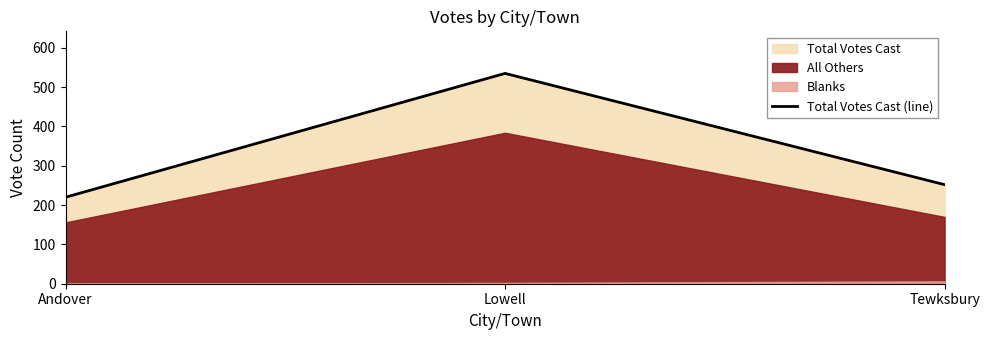

The chart shows a value of 207 at Lowell. True or false?

False